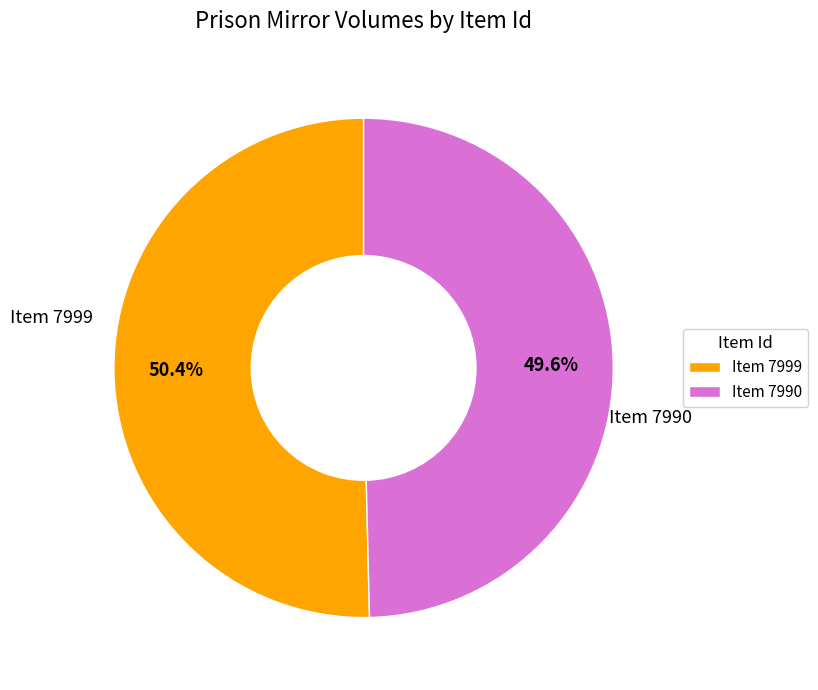

Is the sum of Item 7999 and Item 7990 greater than half?

Yes